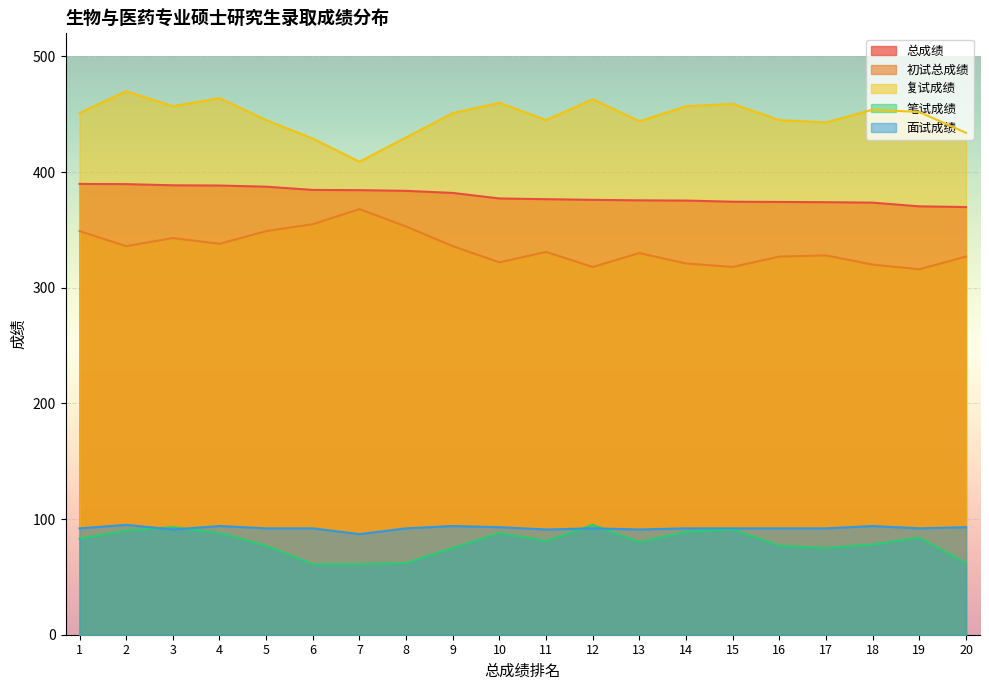

What is the difference between the second highest and minimum values in the 初试总成绩 series?

39.0